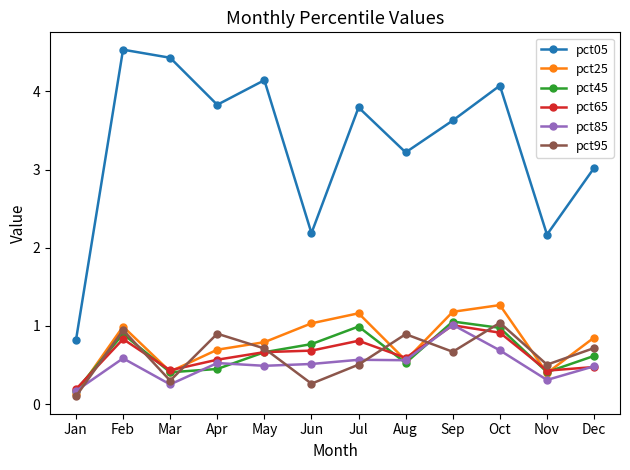

At which category does pct25 reach its first local peak?

Feb